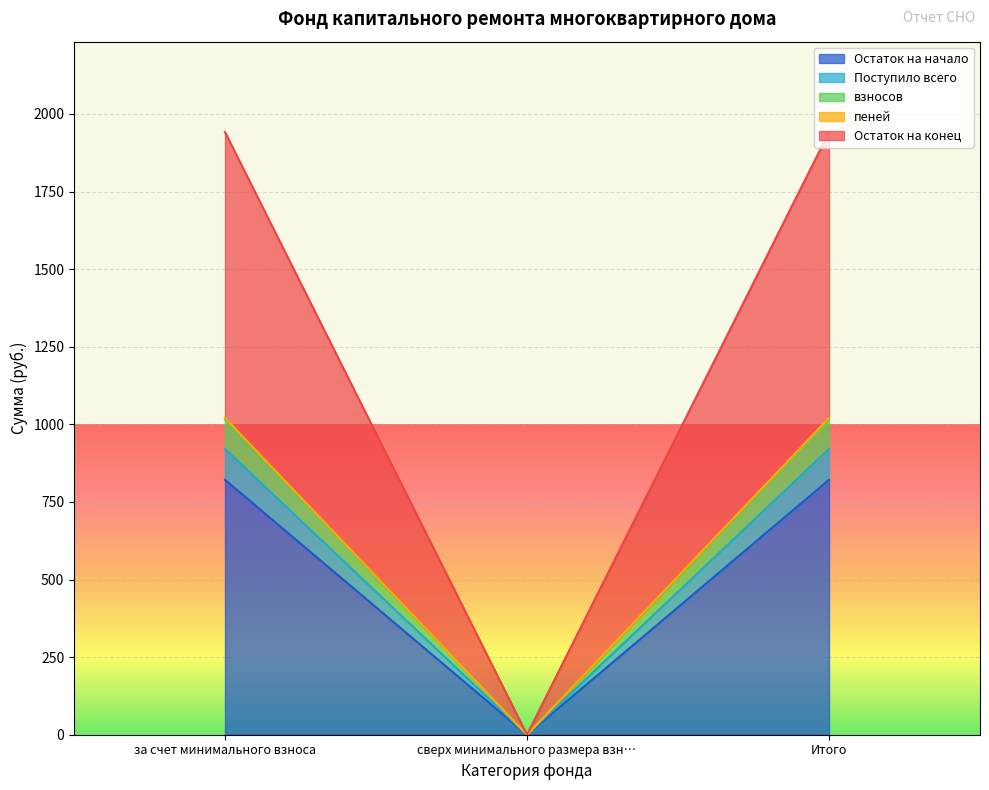

At how many categories does at least one series exceed 1656?

2